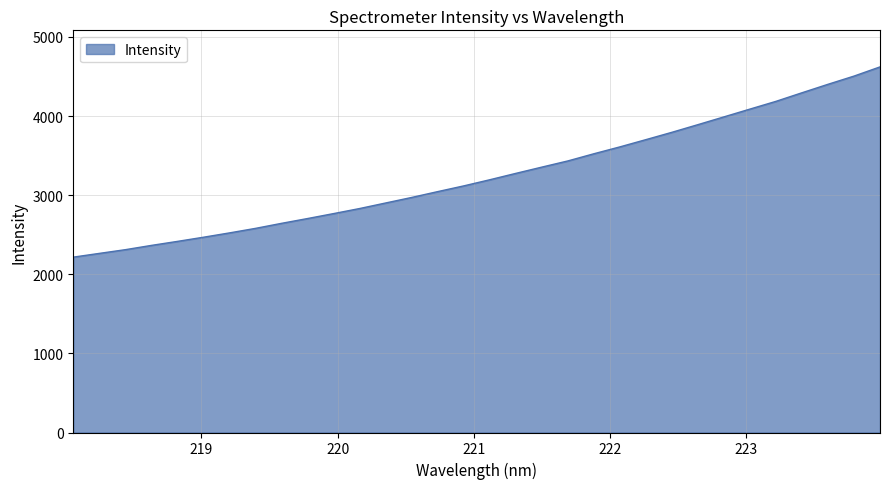

What is the minimum value shown in the chart?

2217.0